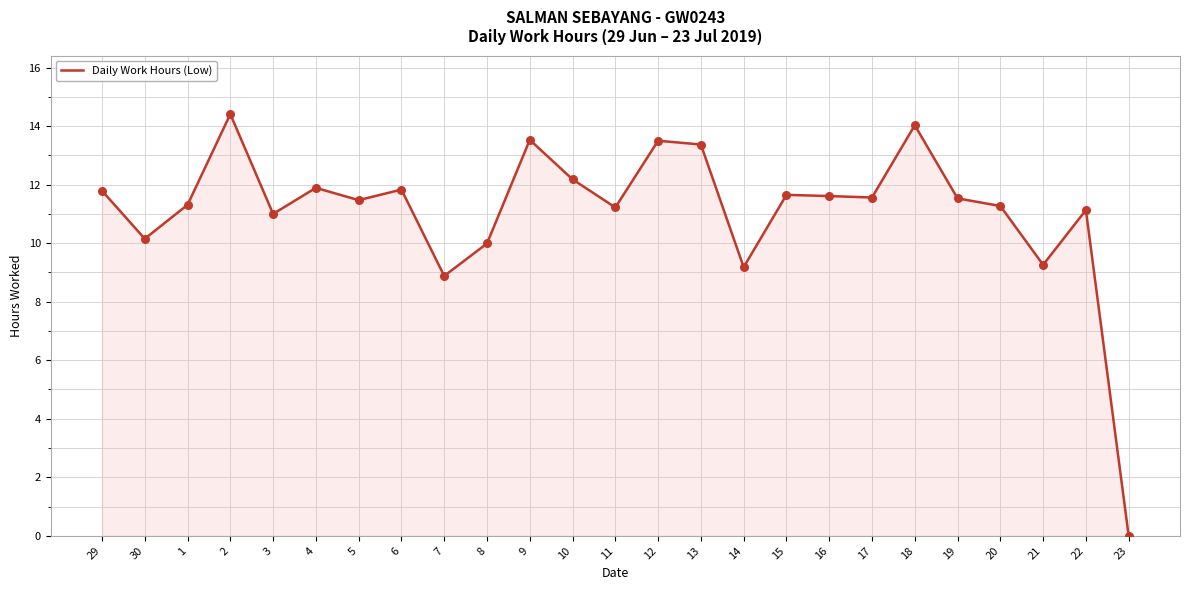

What is the change in value from 29 to 14?

-2.6